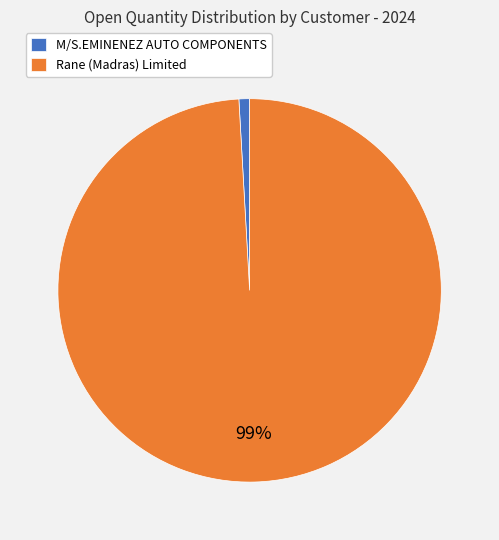

How many slices are in this pie chart?

2